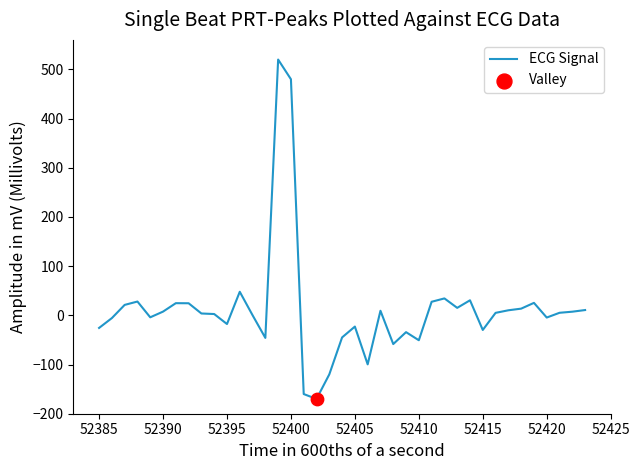

What is the difference between the maximum and minimum values?

690.0